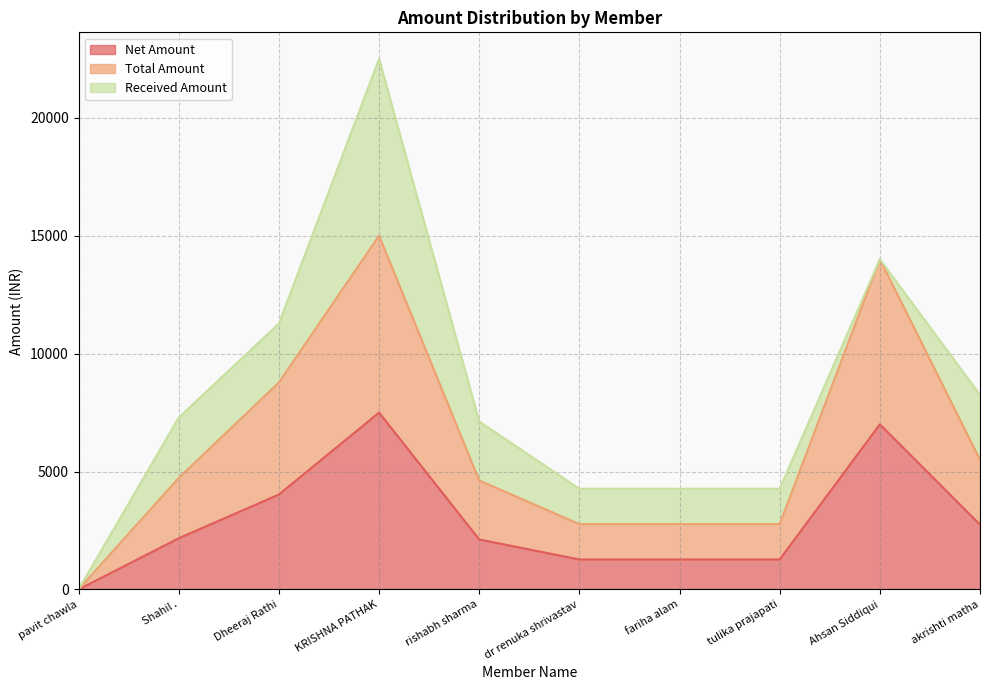

What is the difference between the Net Amount values at akrishti matha and Ahsan Siddiqui?

4250.0